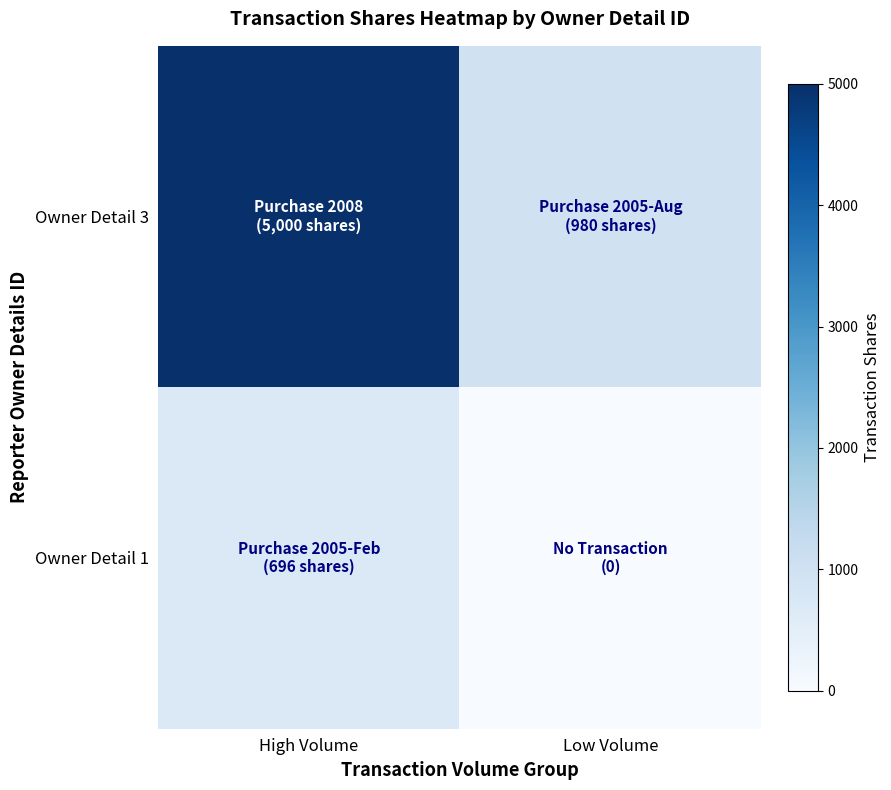

Reading left to right, what are all the values shown in this chart?

Owner Detail 3: High Volume=5000	Low Volume=980
Owner Detail 1: High Volume=696	Low Volume=0